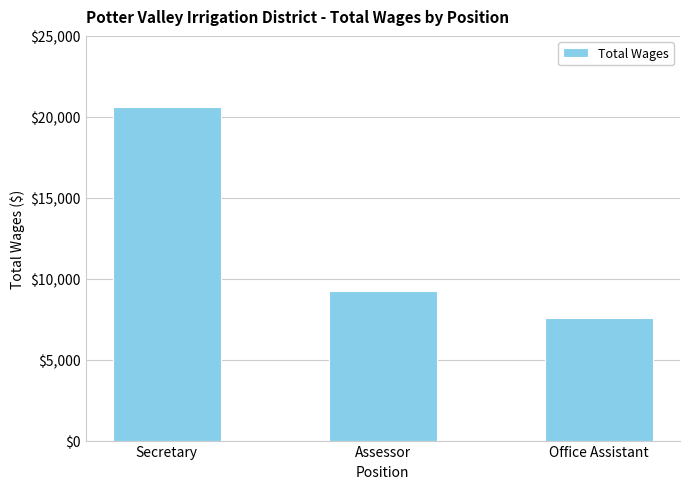

Reading left to right, transcribe all the data shown in this chart.

Secretary=20601	Assessor=9257	Office Assistant=7565